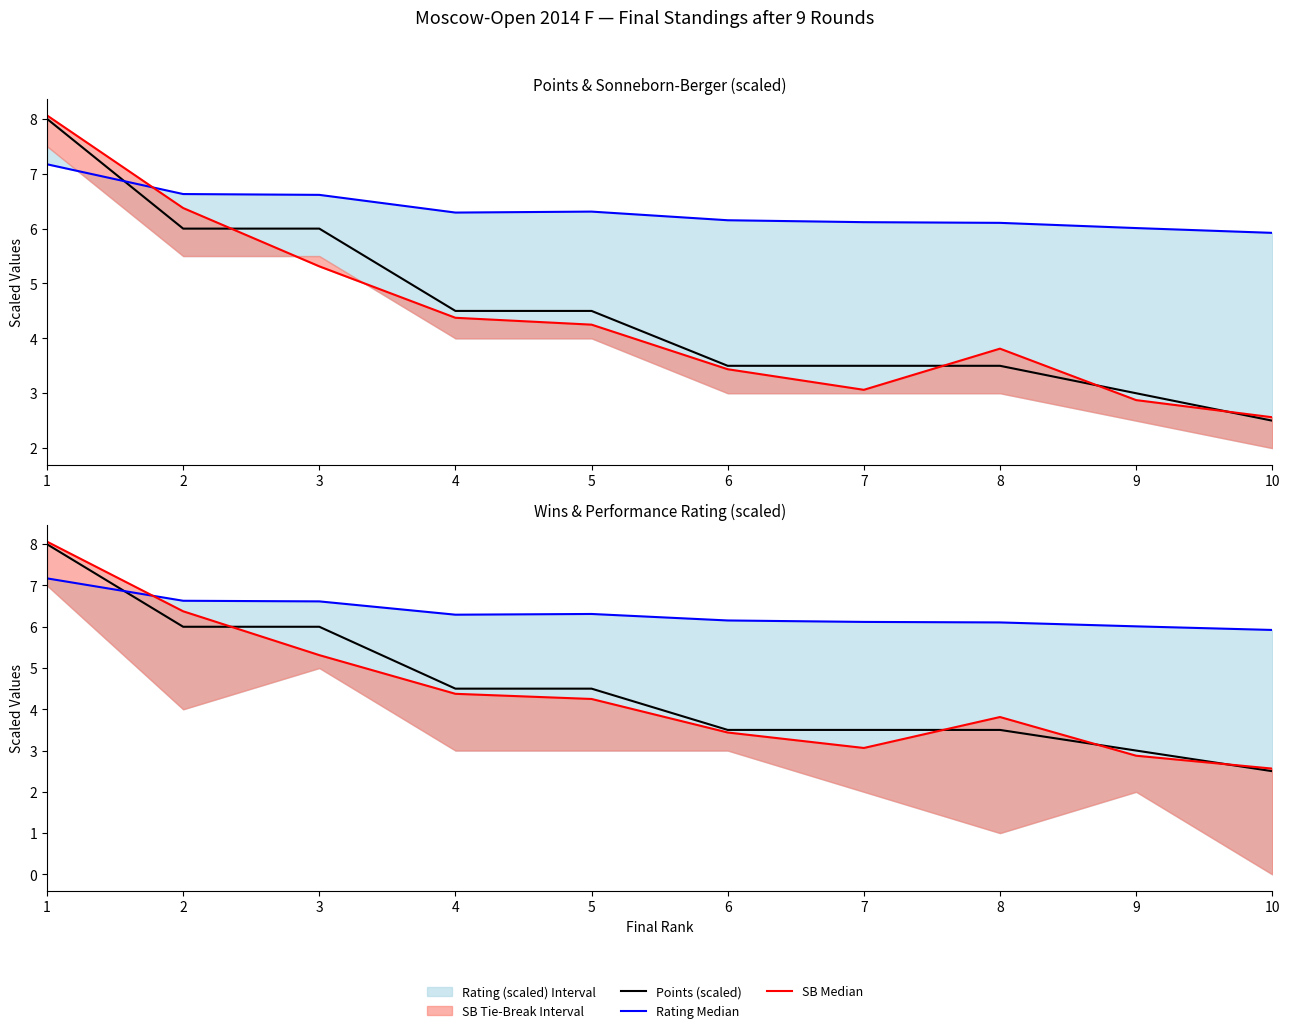

Between which two adjacent categories do Points (scaled) and Rating Median first intersect?

1 and 2